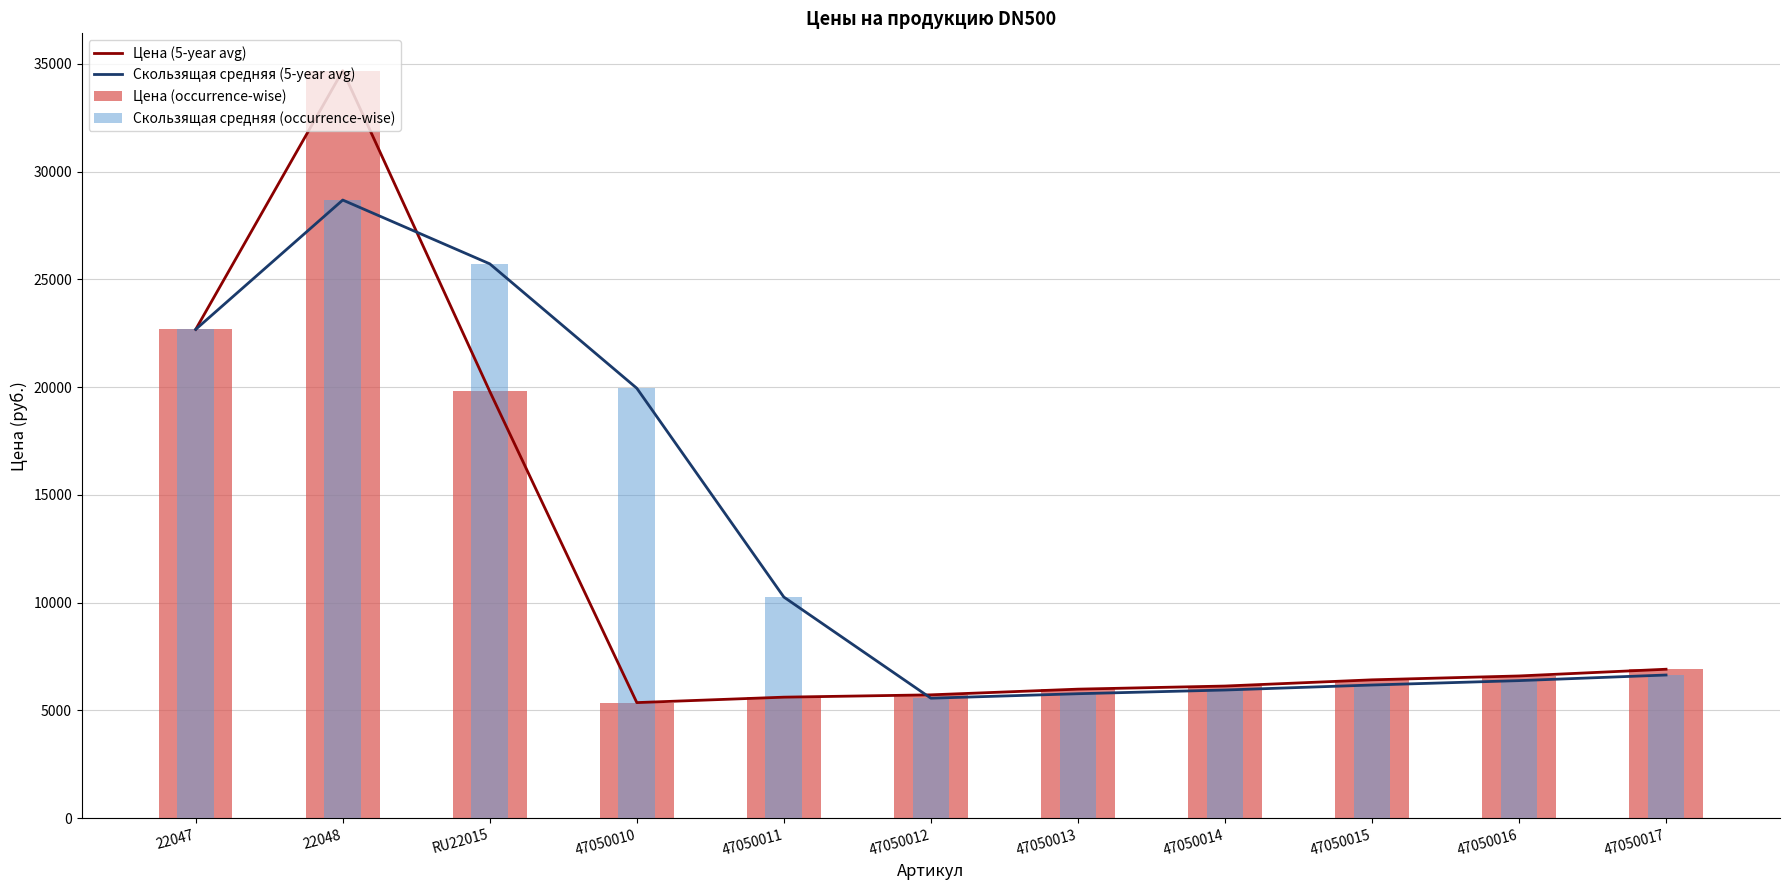

What is the maximum value shown in the chart?

34680